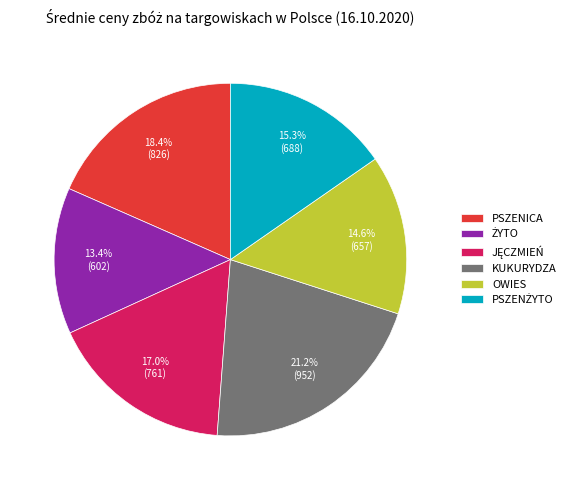

To the nearest percent, what is the difference between the largest and smallest slice percentages?

8%